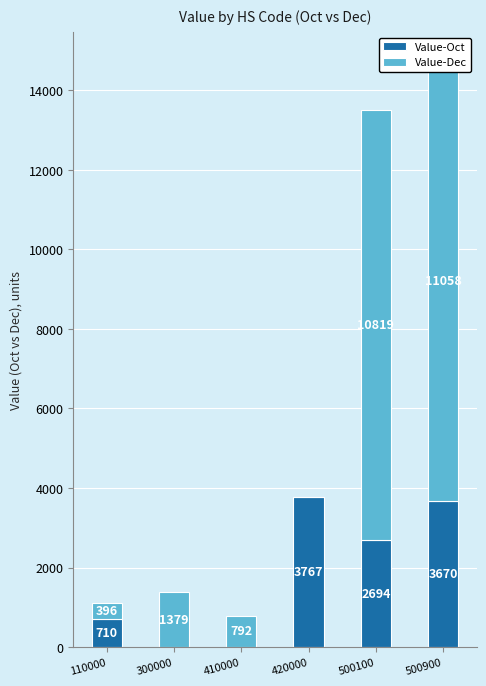

How many data points in Value-Oct are above 2694?

2